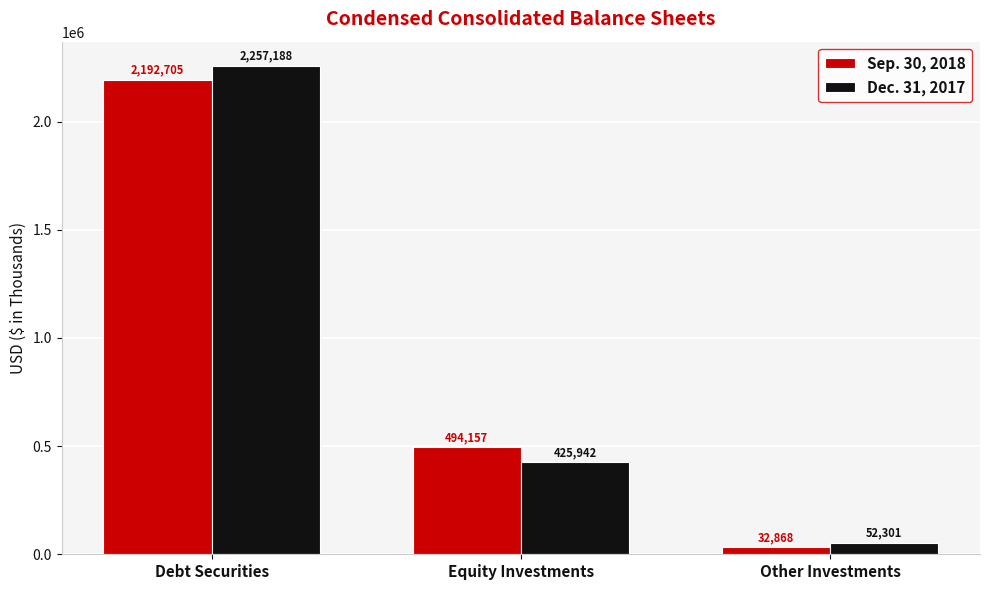

Between Equity Investments and Other Investments, which series saw the biggest shift?

Sep. 30, 2018